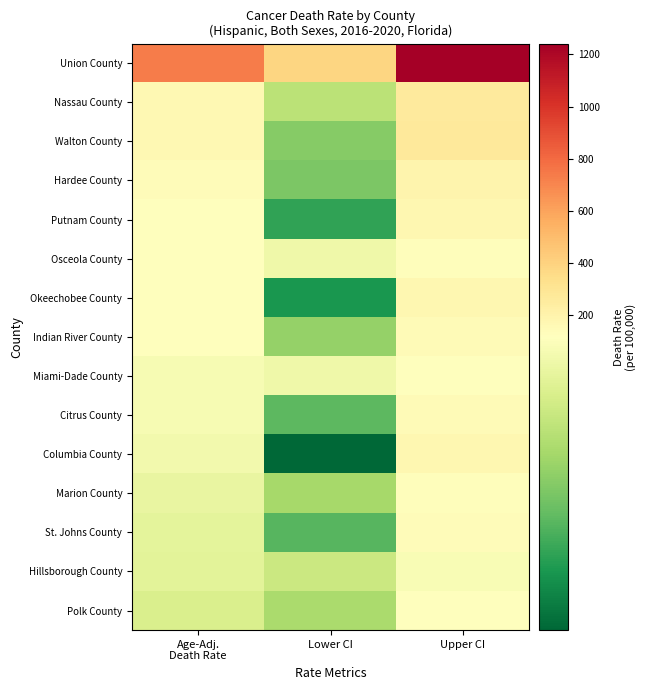

Count the number of categories in the chart.

3